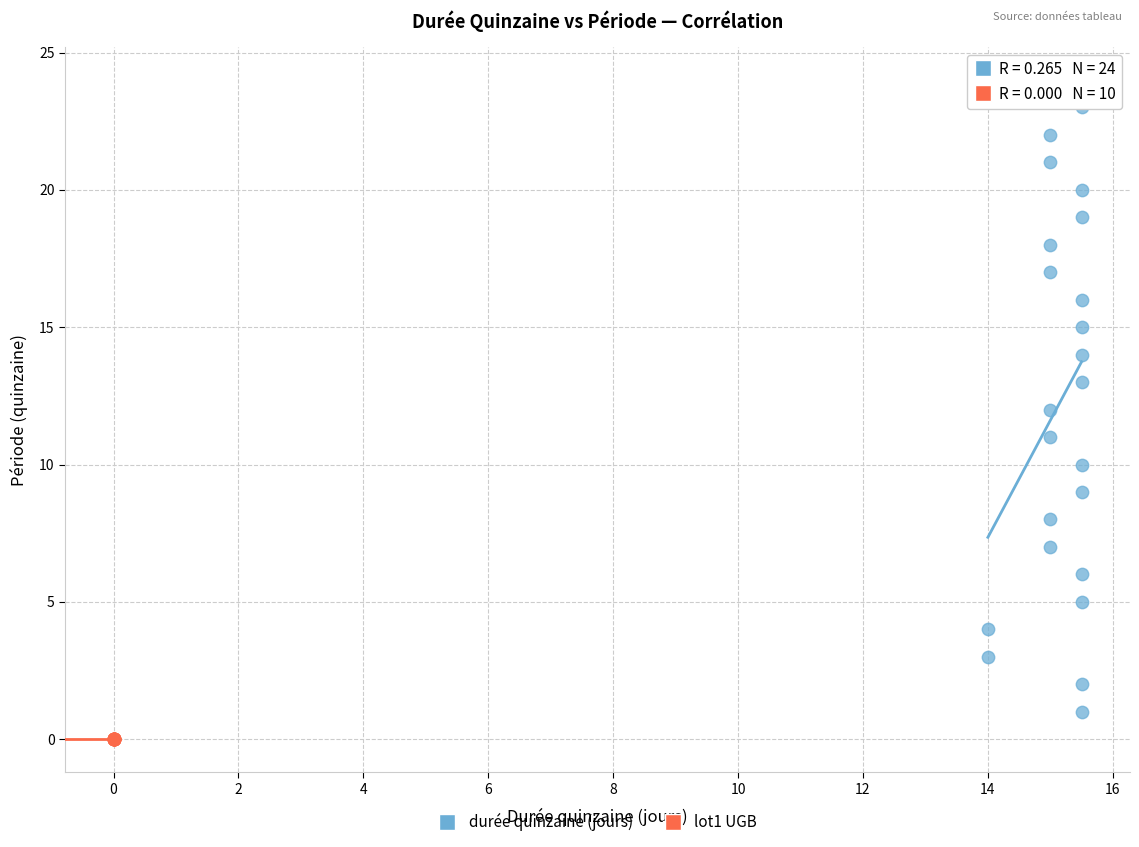

Which series reaches the minimum Y coordinate?

lot1 UGB